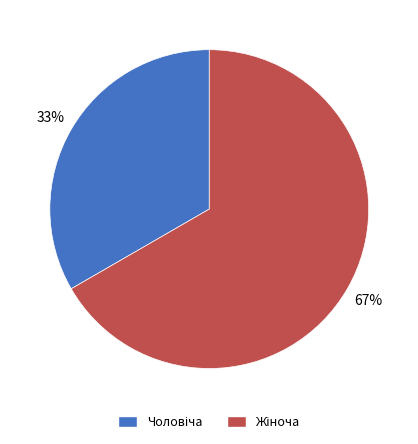

Is there a majority slice in this chart?

Yes